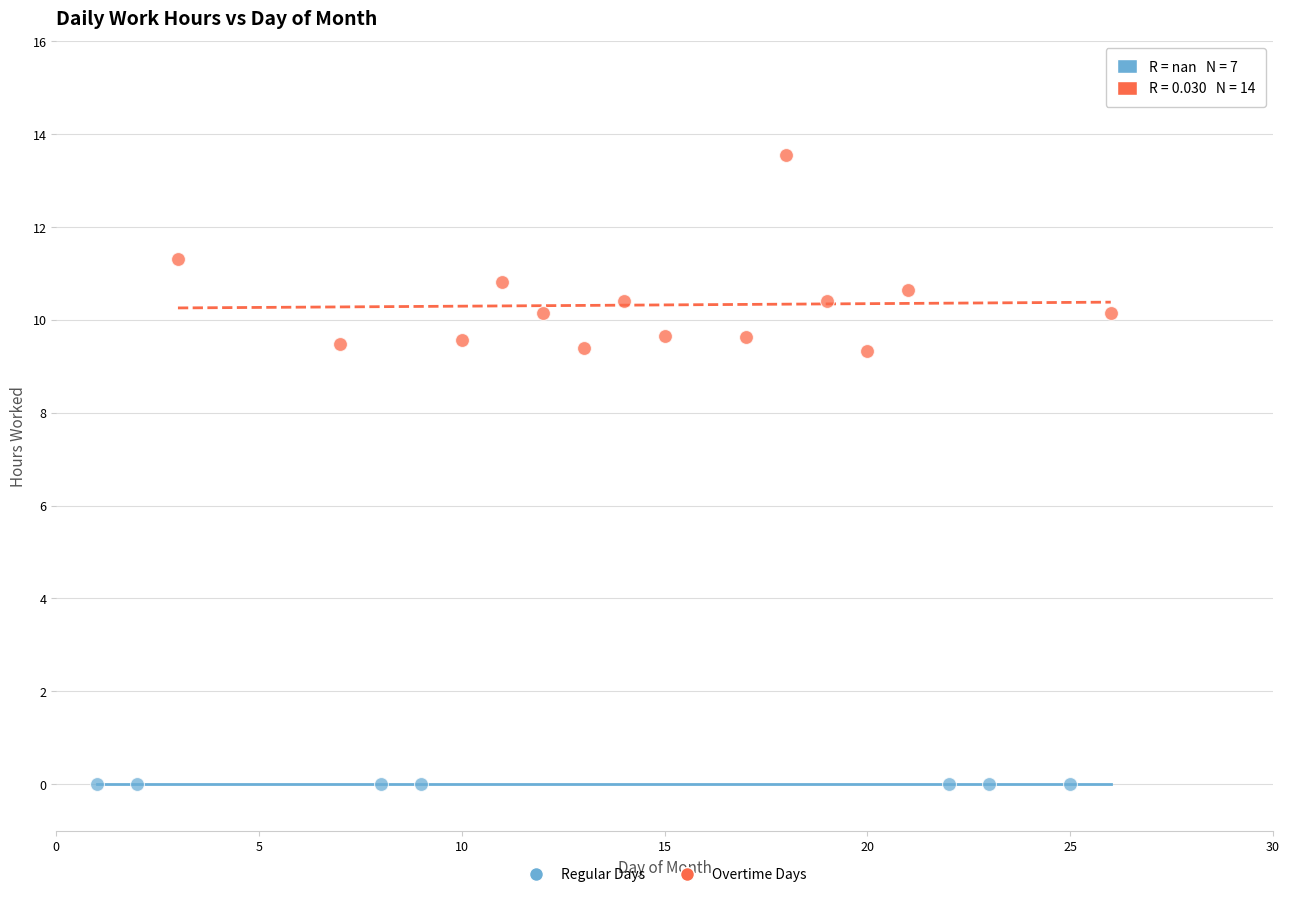

Which series contains the lowest Y value?

Regular Days